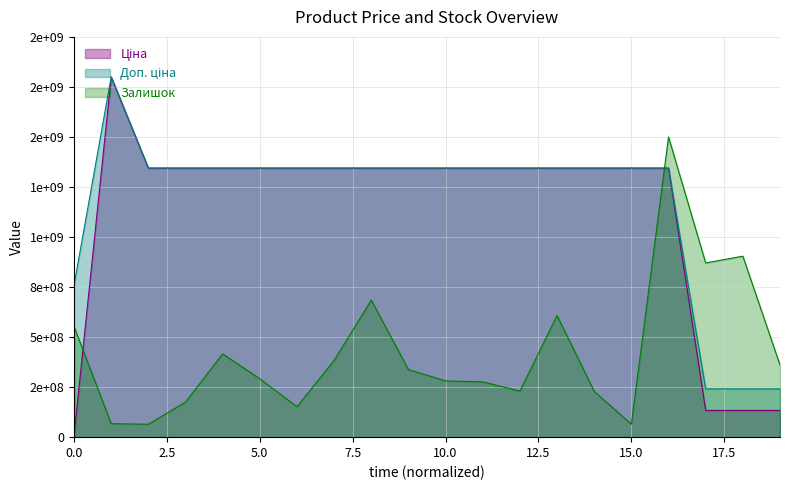

How many data points in Залишок are above 337768679?

10